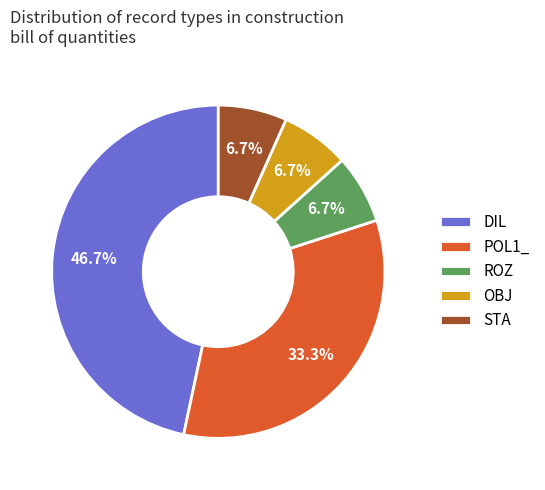

To the nearest percent, what is the difference between the largest and smallest slice percentages?

40%